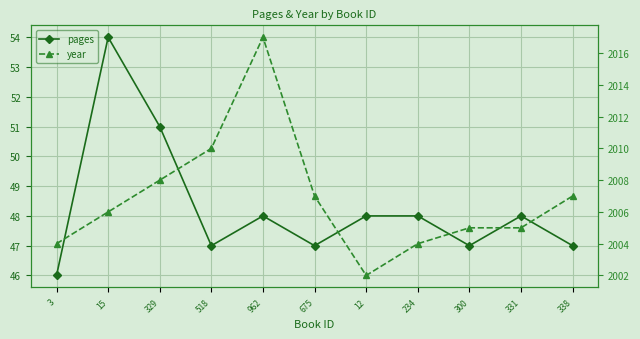

Rank the series by their maximum value, from lowest to highest.

pages, year